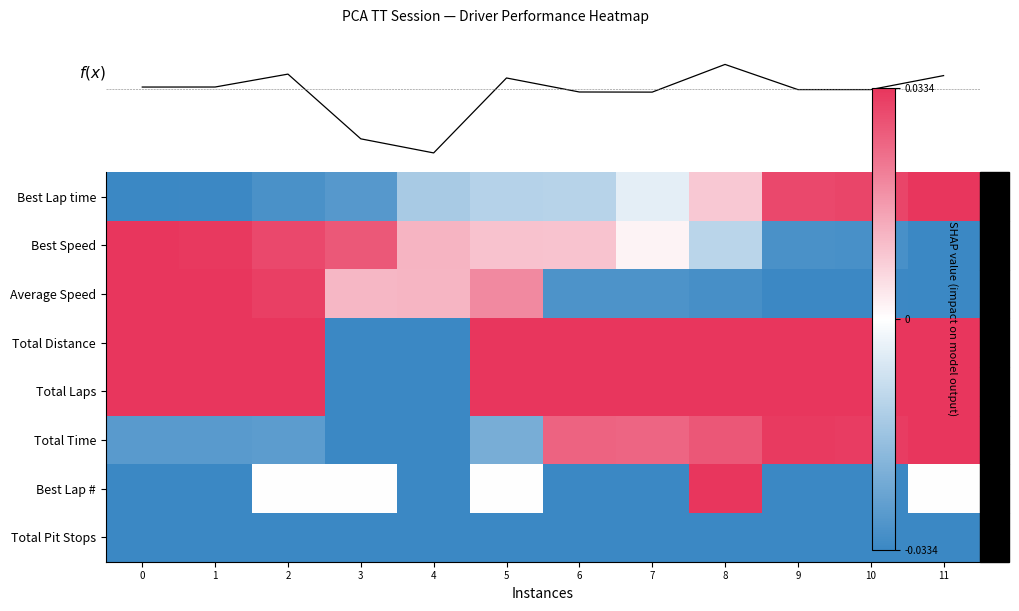

How many values in the Average Speed series exceed 0?

6